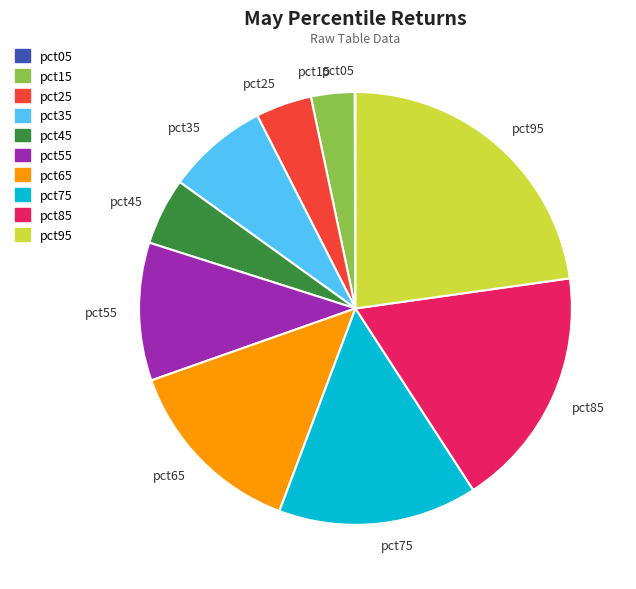

Which slice is the largest?

pct95